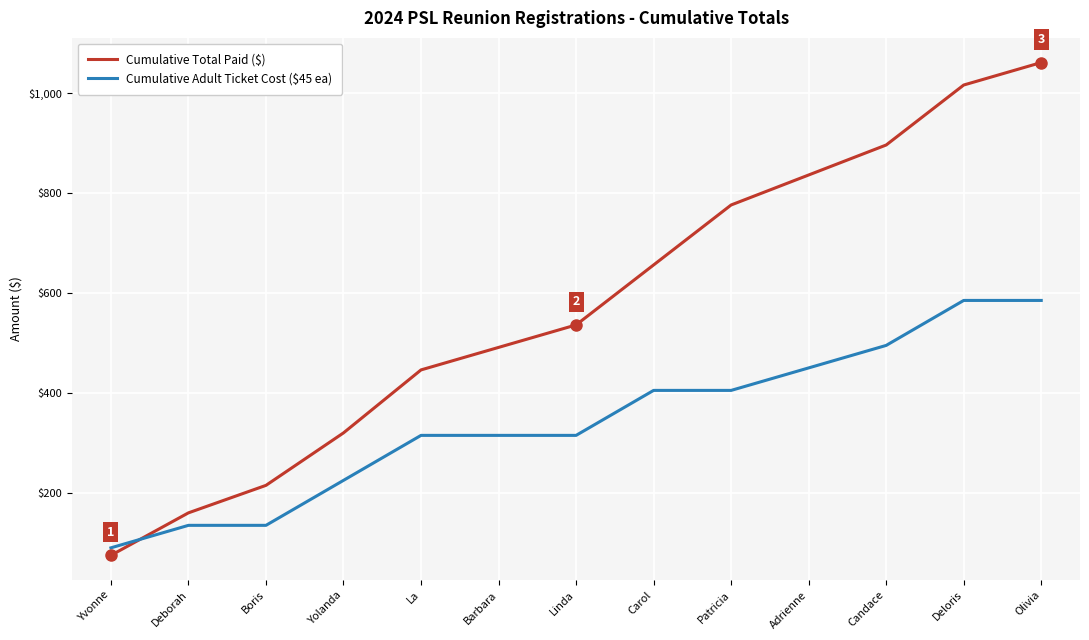

Count the number of data series in this chart.

2